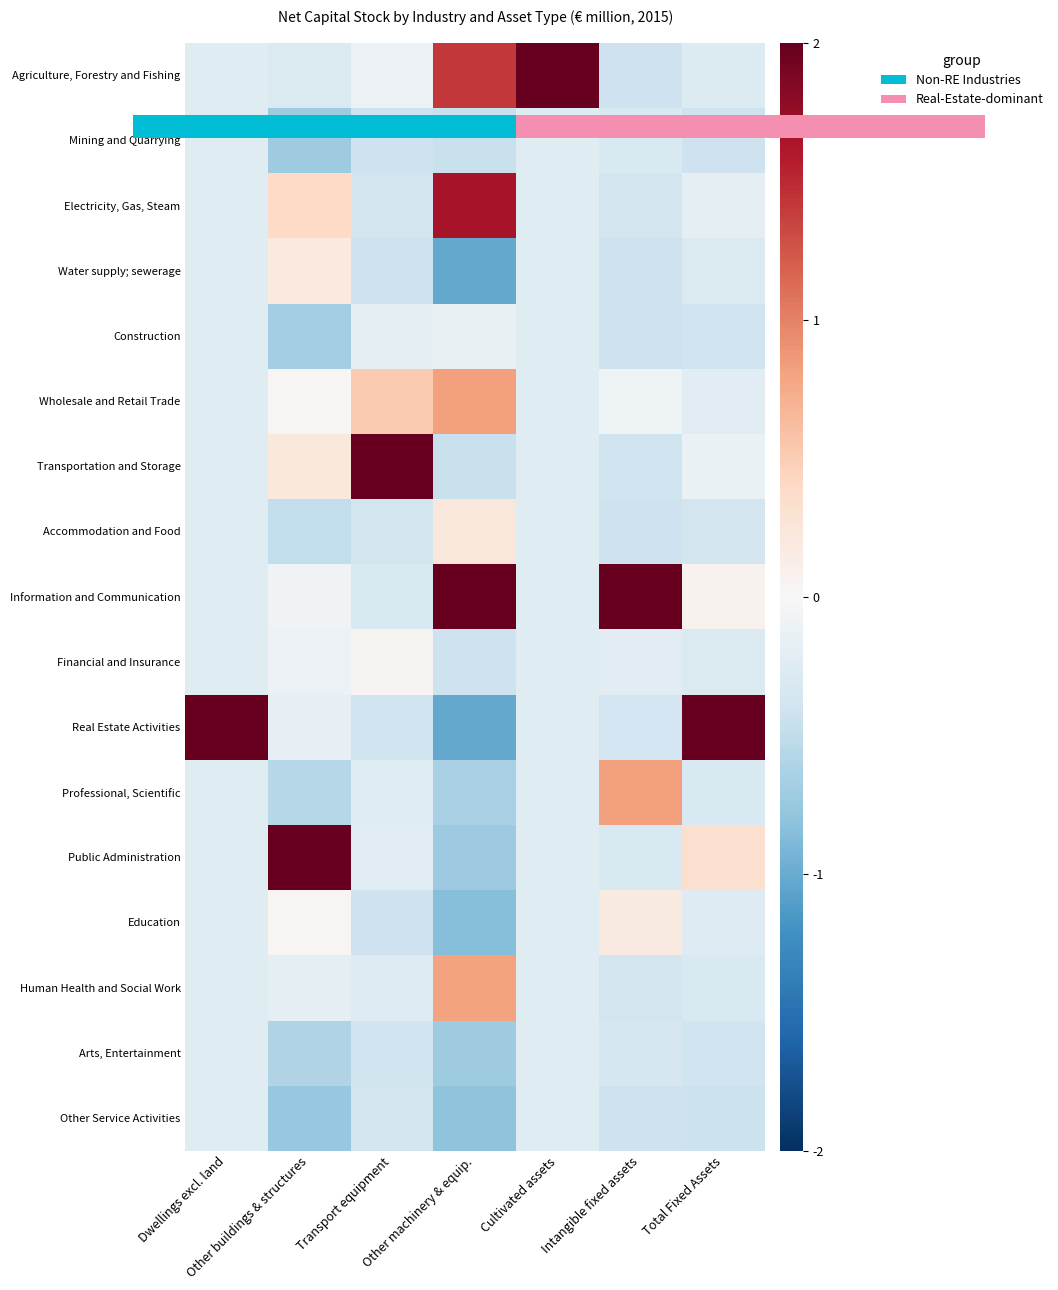

At which category is the sum across all series the highest?

Transport equipment